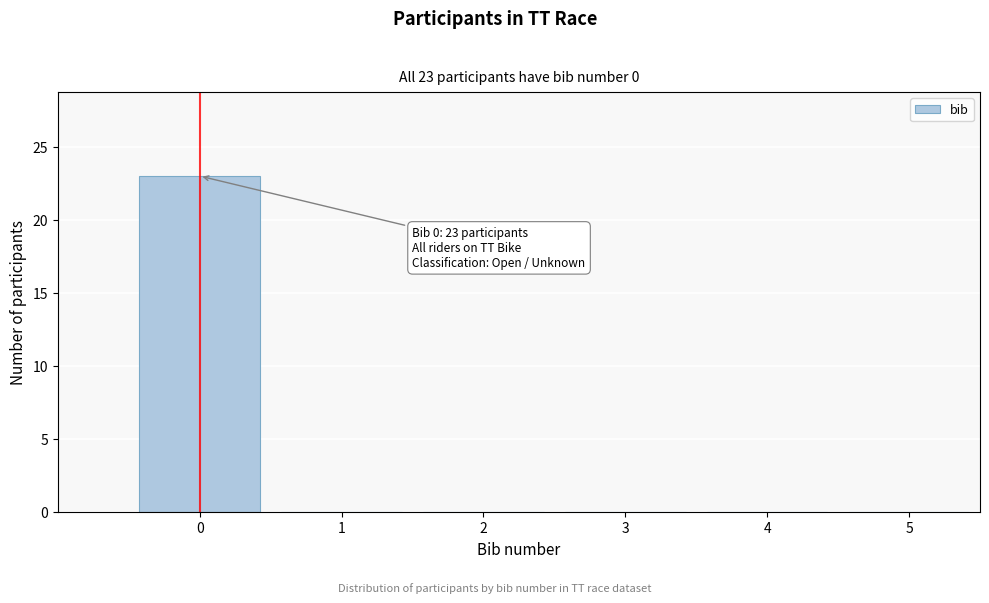

Over which range of the x-axis is the bar tallest?

-0.5 to 0.5